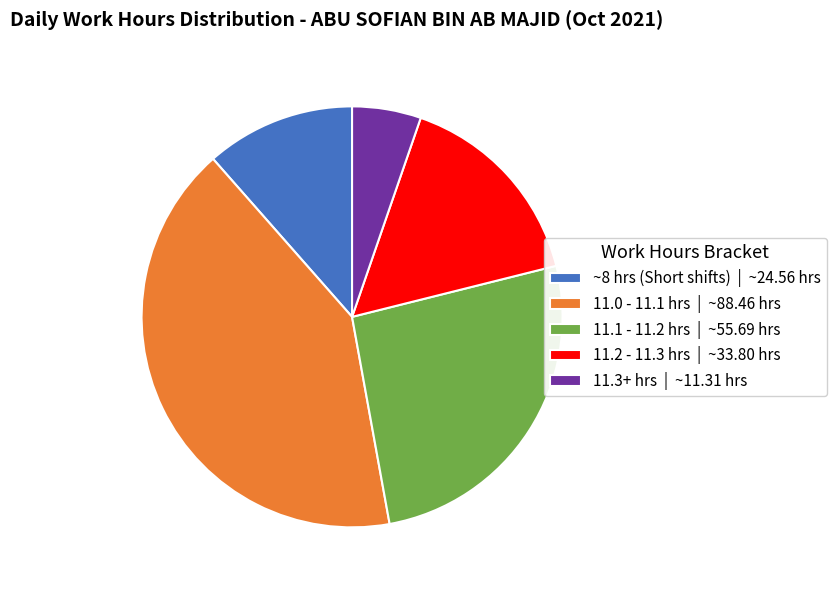

Is the sum of ~8 hrs (Short shifts) | ~24.56 hrs and 11.3+ hrs | ~11.31 hrs greater than half?

No